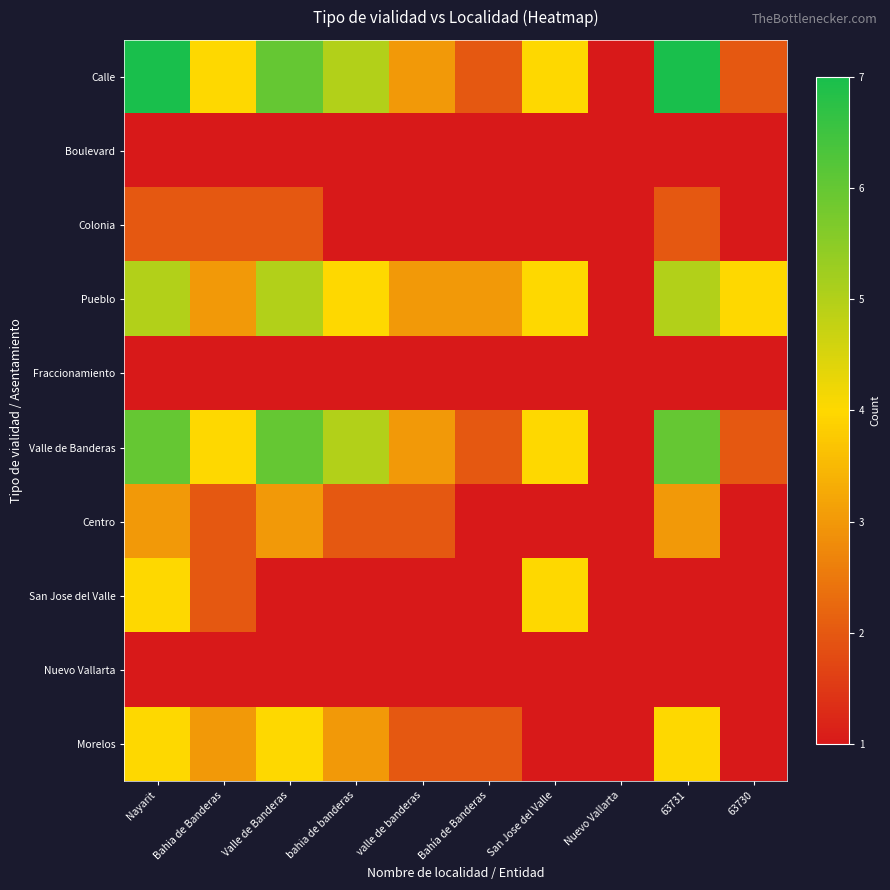

What is the spread (max minus min) of values at bahia de banderas?

4